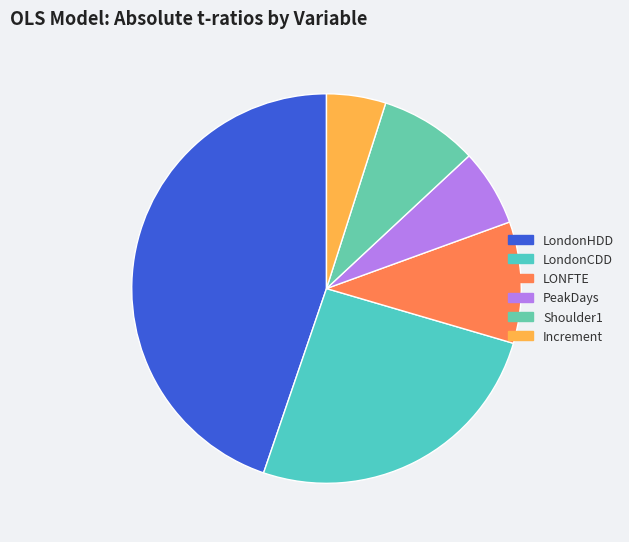

To the nearest percent, what is the average slice percentage?

17%